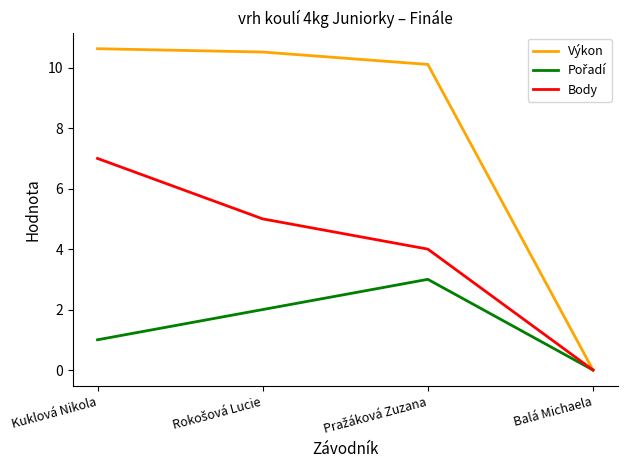

Which series has the largest total across all categories?

Výkon